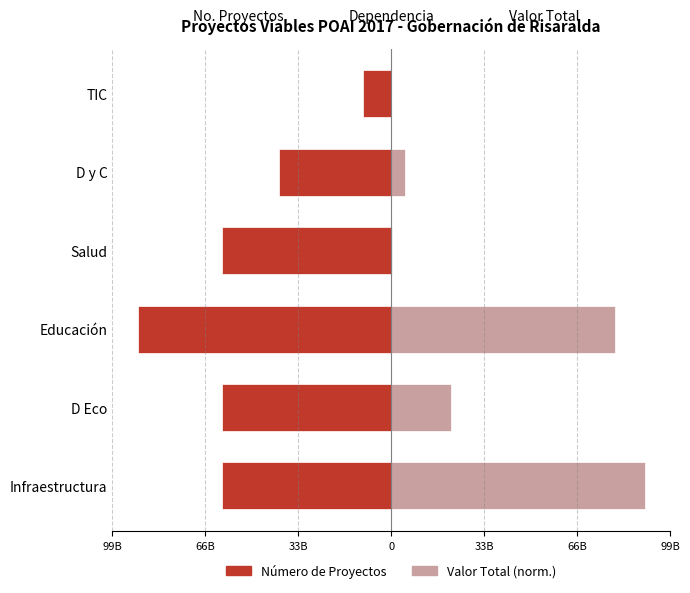

What is the maximum value shown in the chart?

90000000000.0